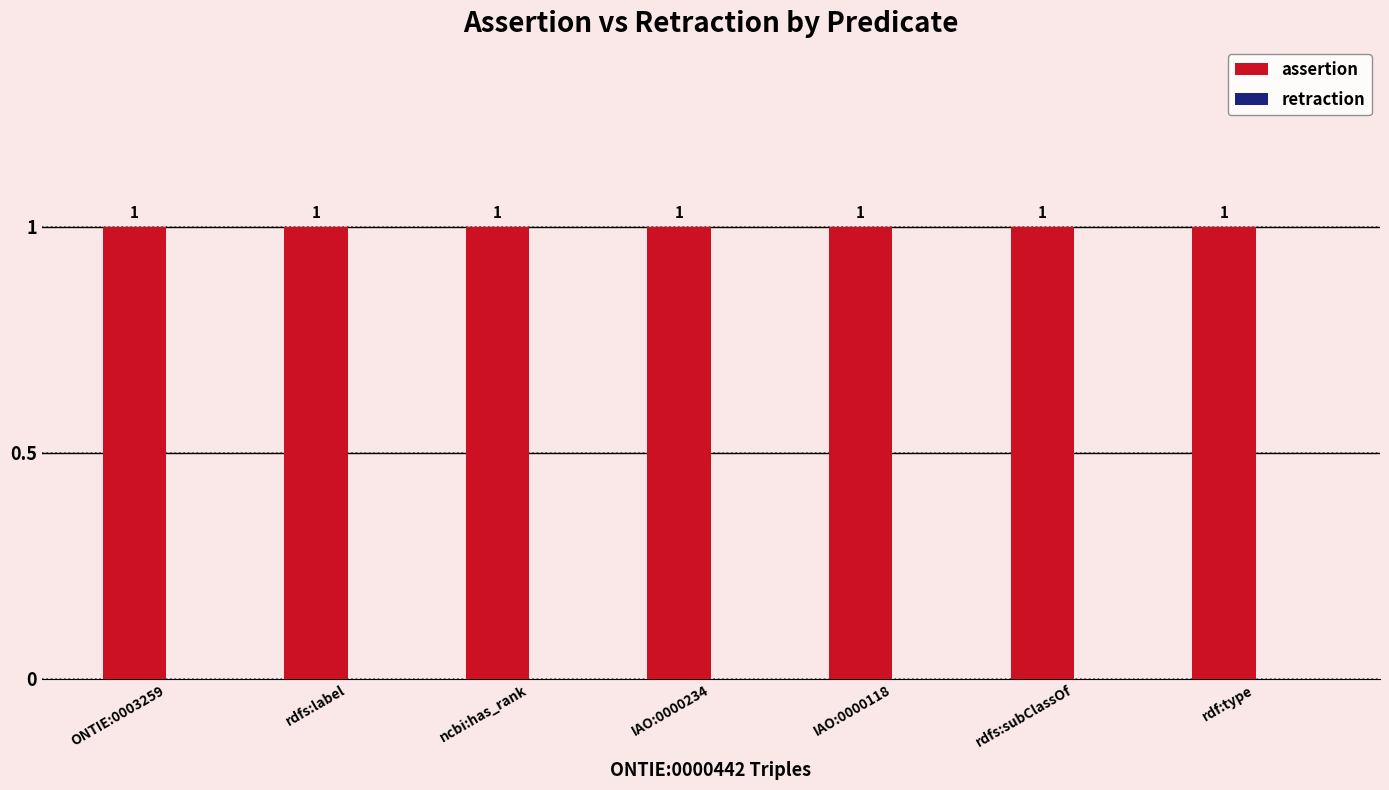

At which label does assertion reach its peak?

ONTIE:0003259